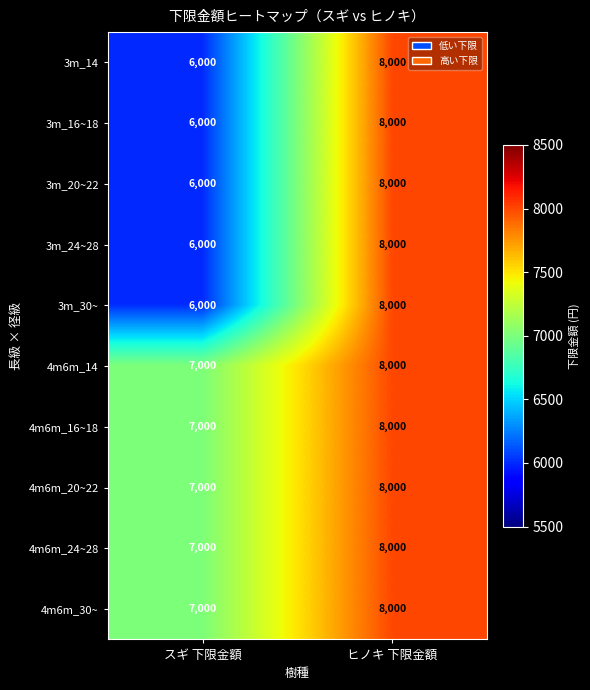

What is the average value of the 3m_20~22 series?

7000